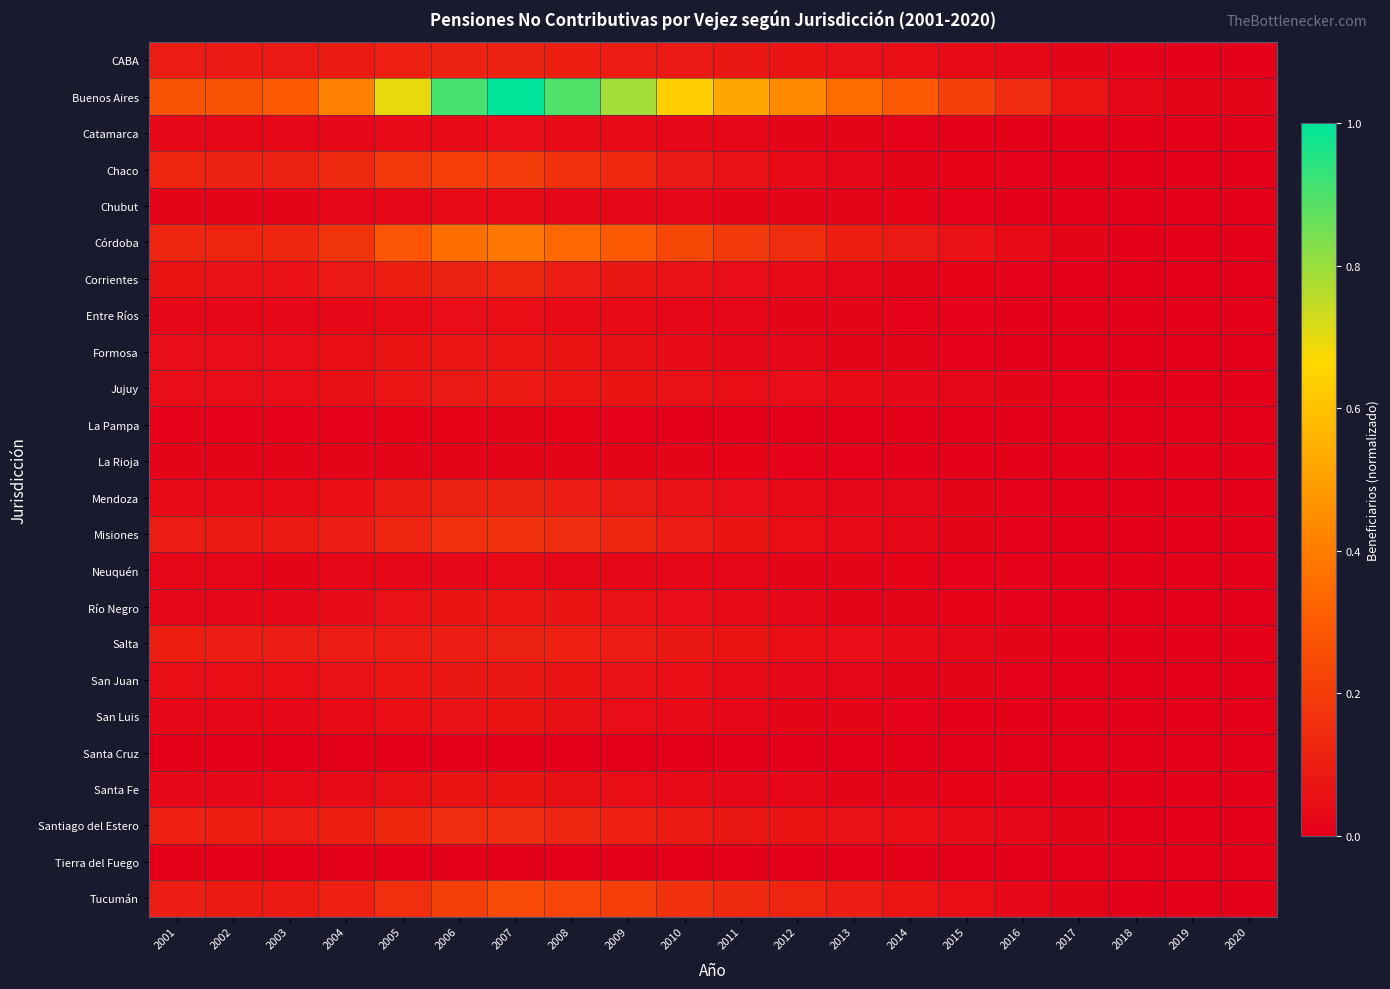

Which category has the lowest value across all series?

2020